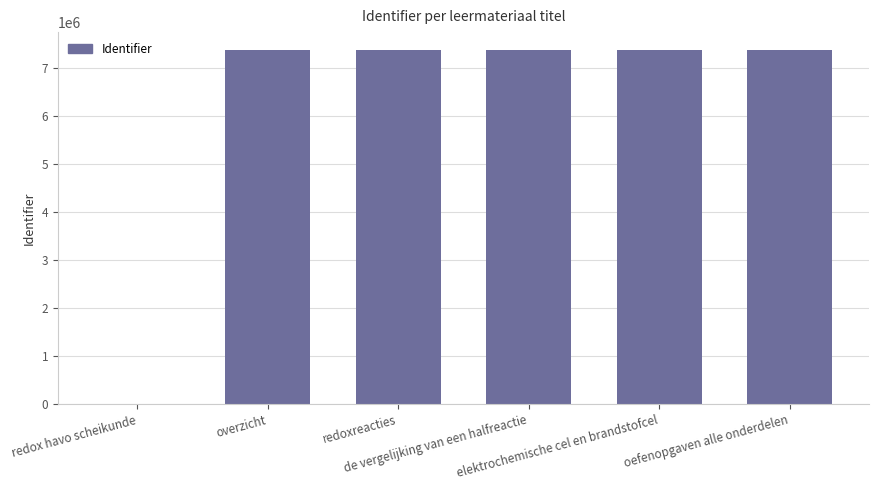

What is the change in value from de vergelijking van een halfreactie to oefenopgaven alle onderdelen?

+10